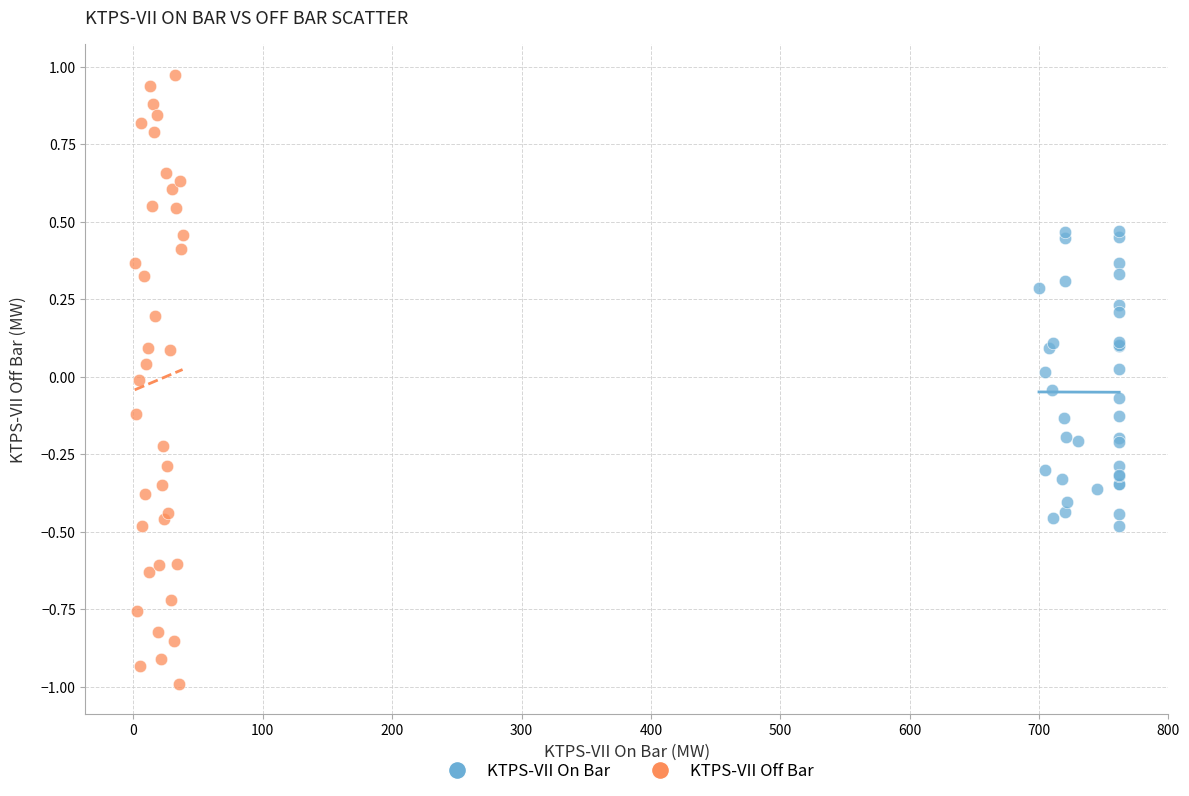

What are all the series names shown in the legend?

KTPS-VII On Bar, KTPS-VII Off Bar